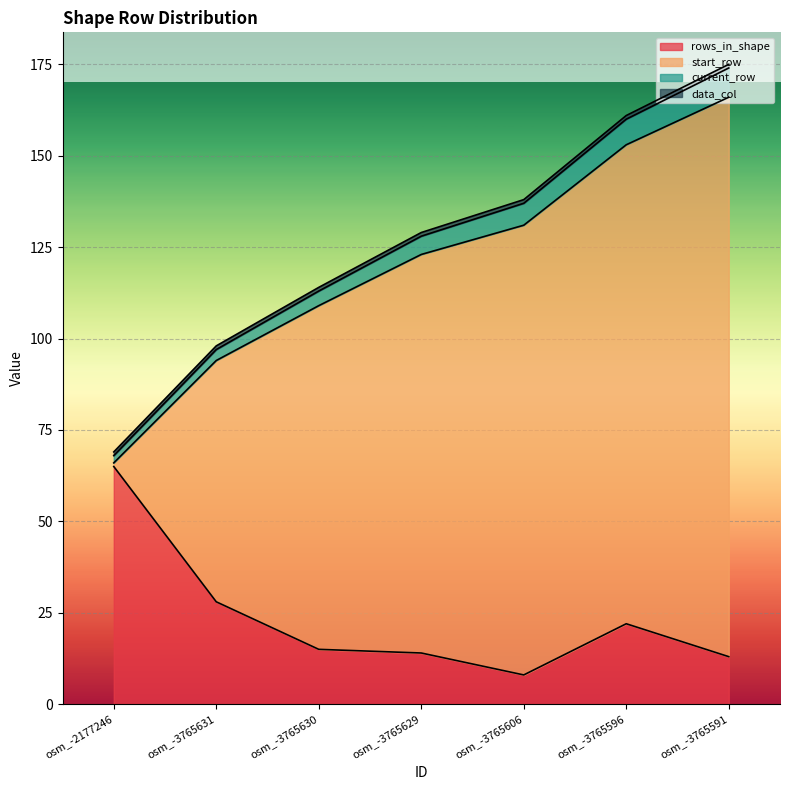

The rows_in_shape series shows 14 at osm_-3765629. True or false?

True